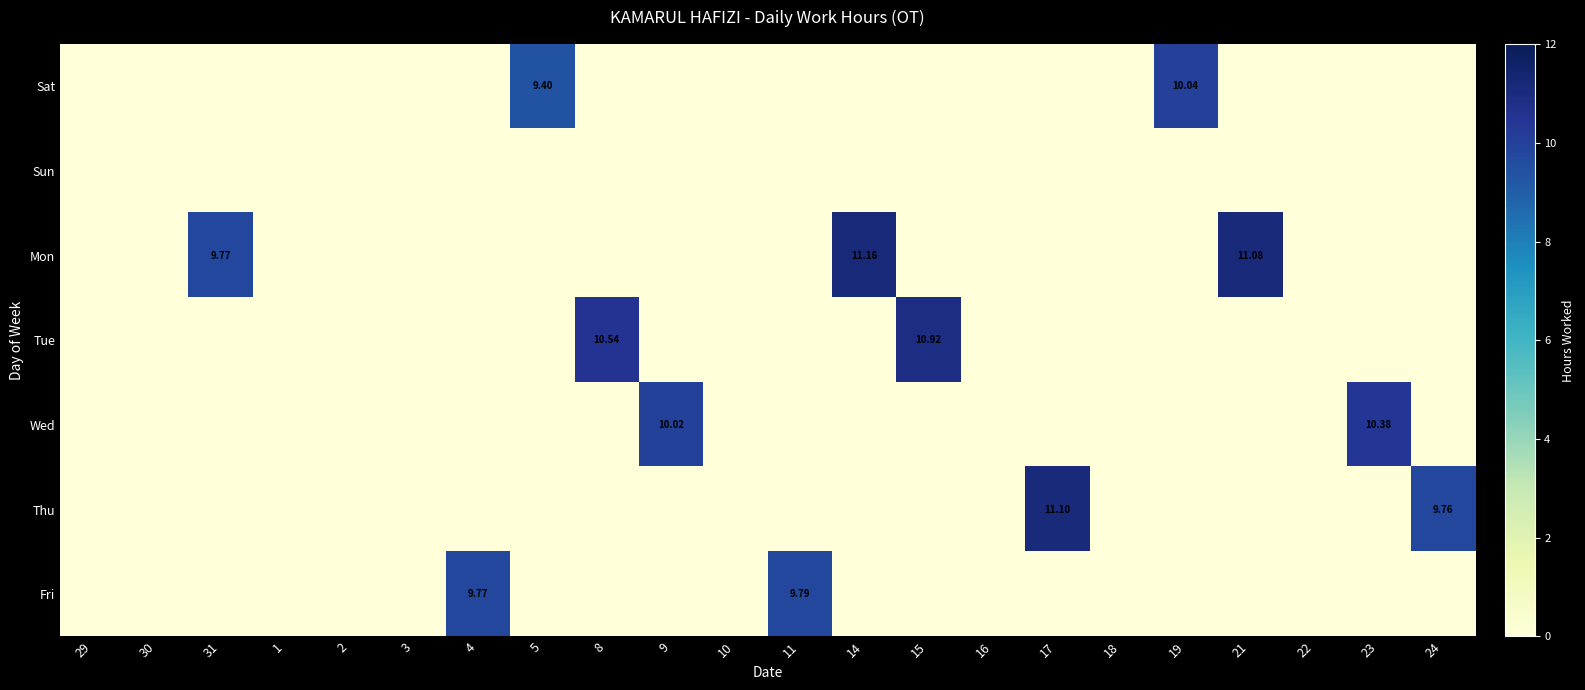

Between 31 and 10, which is larger?

31